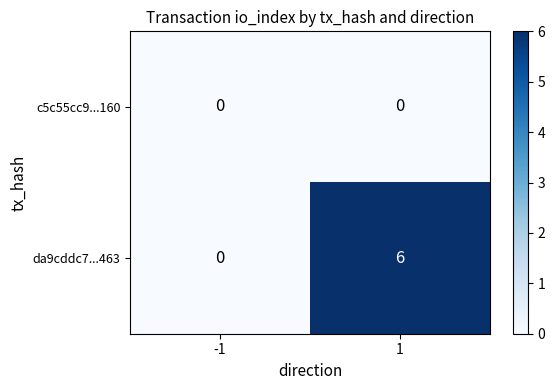

What is the total value across all series at 1?

6